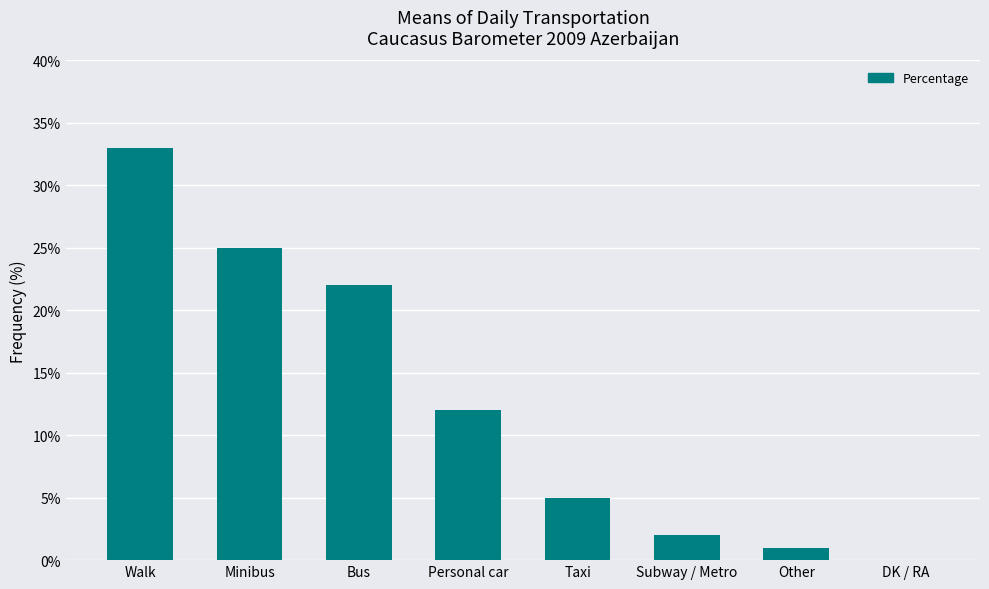

What is the greatest value displayed?

33